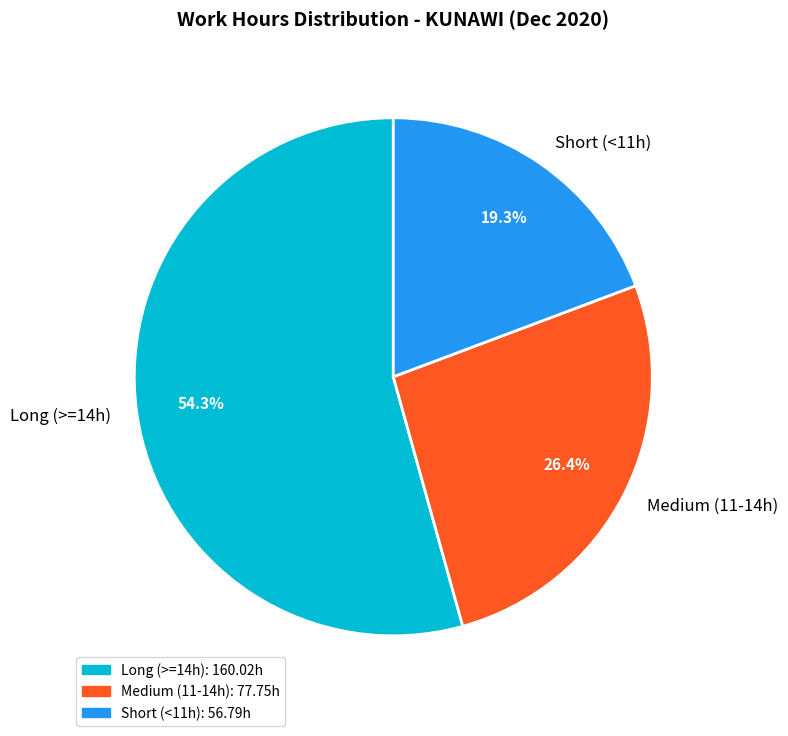

What percentage do Short (<11h) and Long (>=14h) together represent?

73.6%